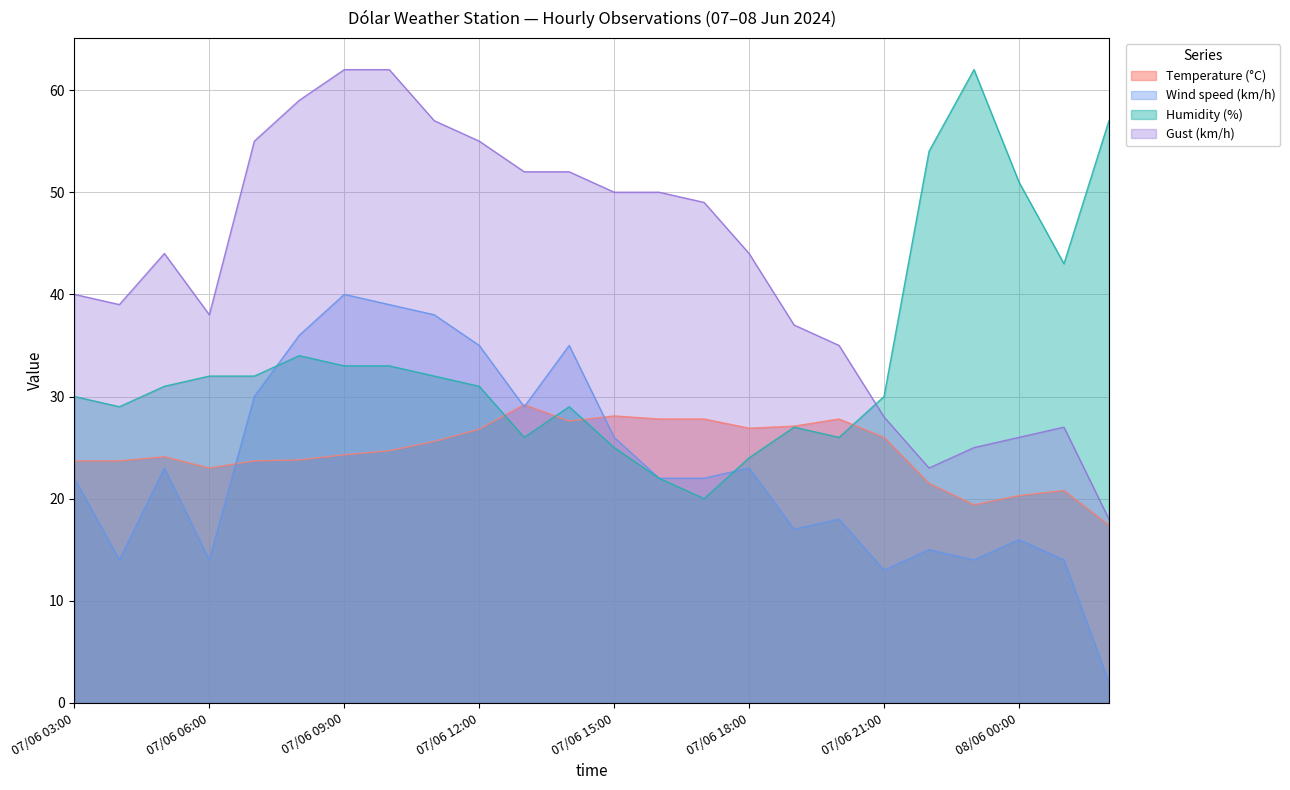

The value of Wind speed (km/h) at 07/06 19:00 is 6.7. True or false?

False